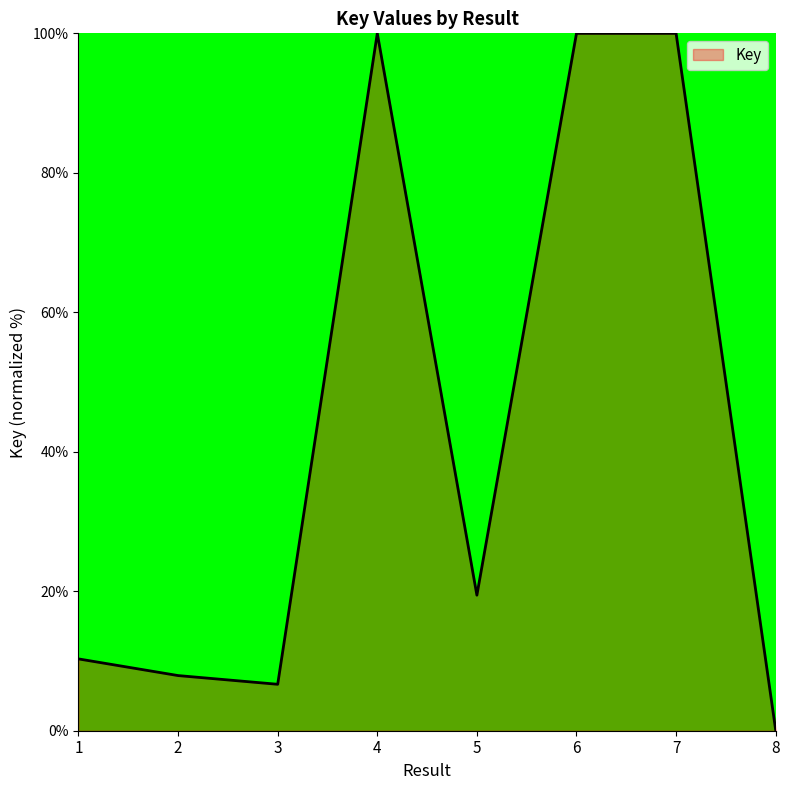

Where does the data first go above 19?

4